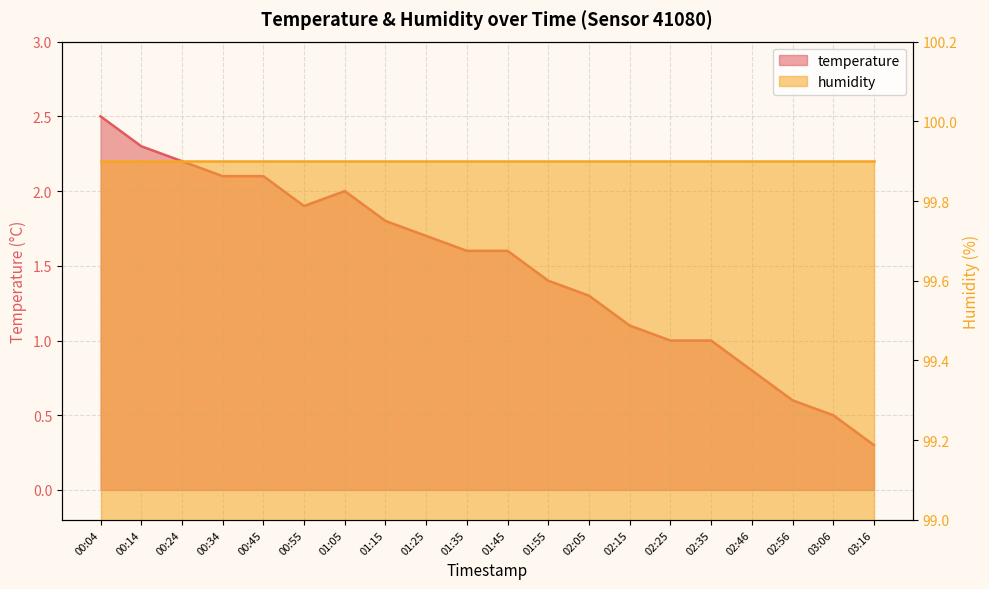

How many points are higher than both their immediate neighbors (excluding endpoints)?

1